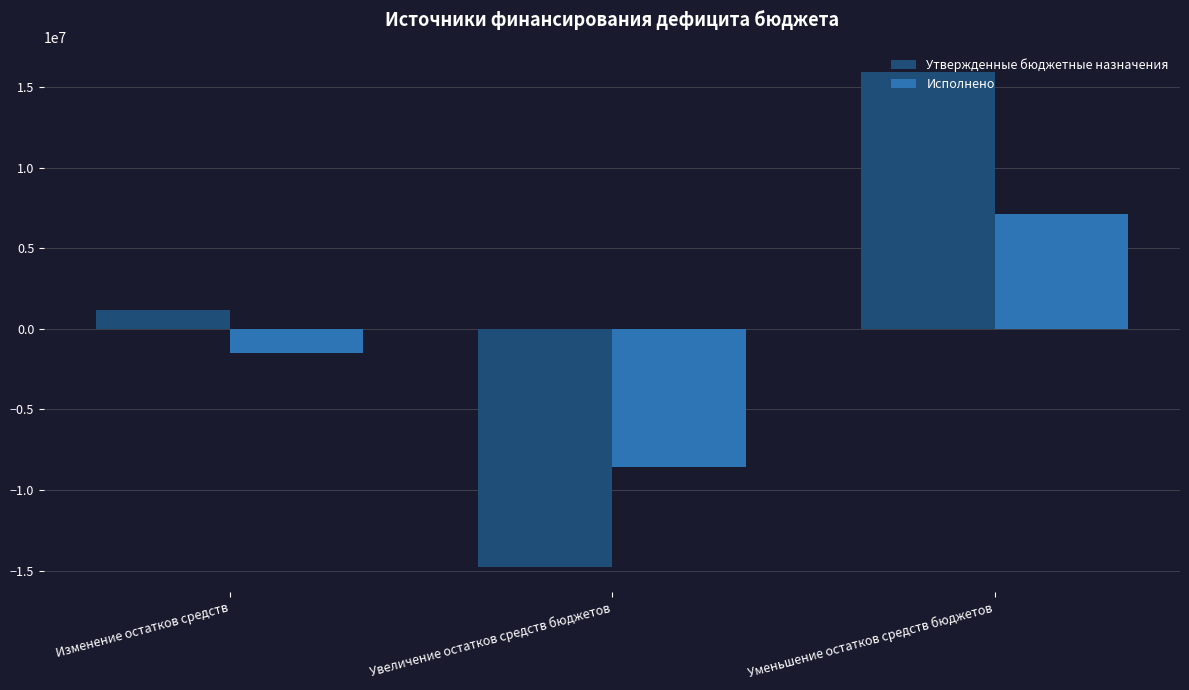

What is the value of the Исполнено bar at the 3rd from the left?

7117326.4